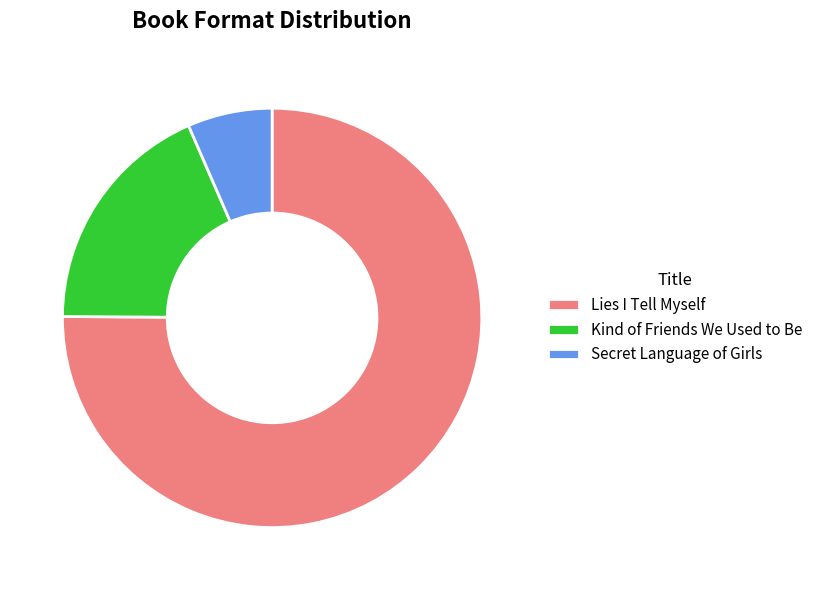

Which slice is the largest?

Lies I Tell Myself